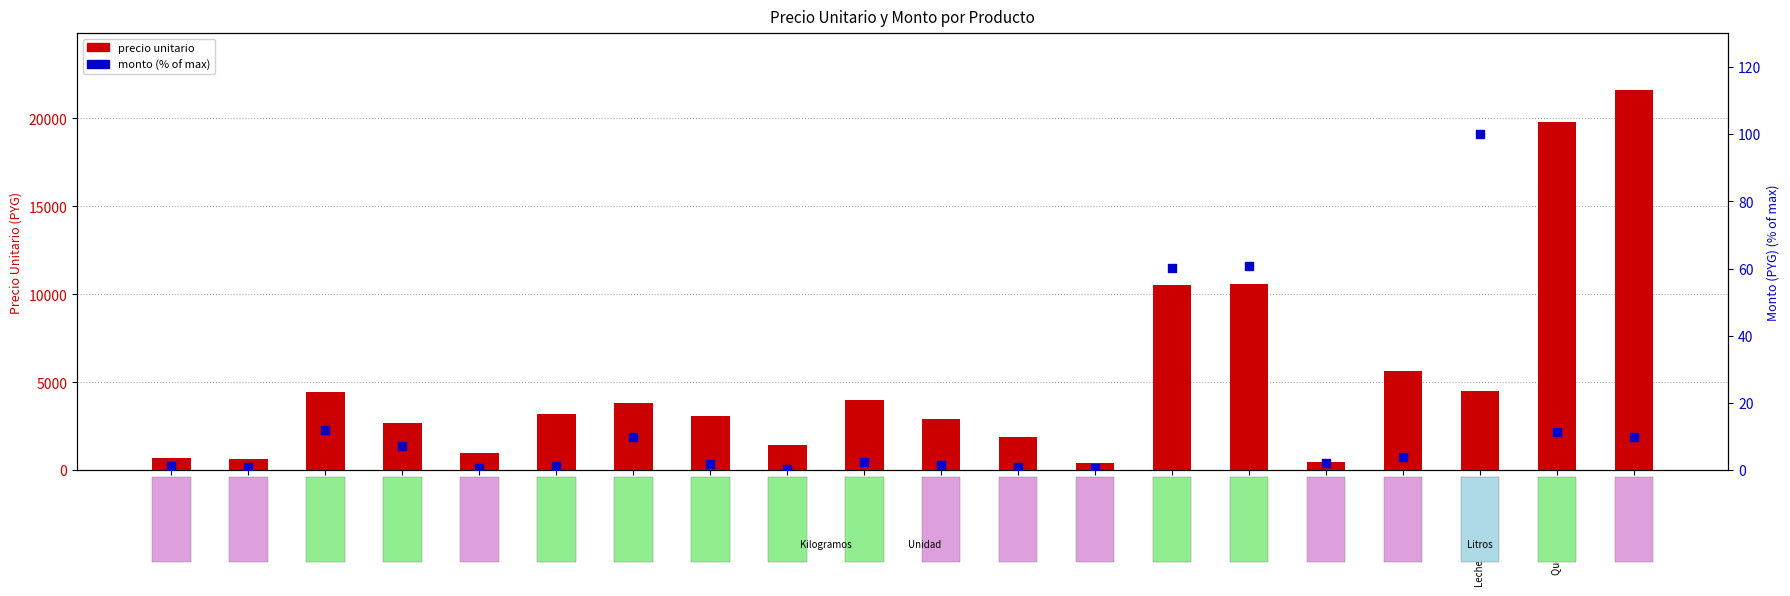

At which category is the sum across all series the highest?

Queso rallado